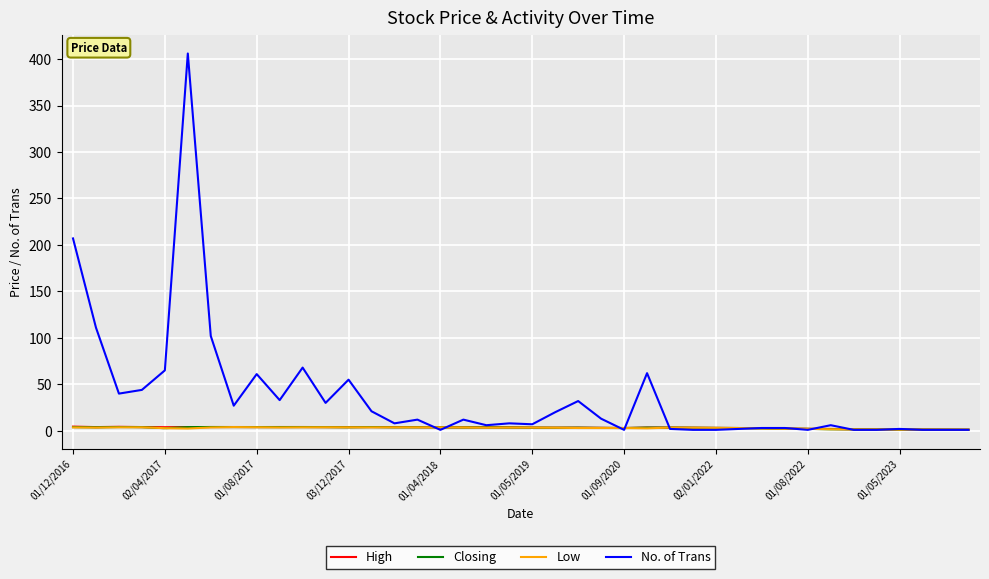

Does the chart display data point markers on the line(s)?

No